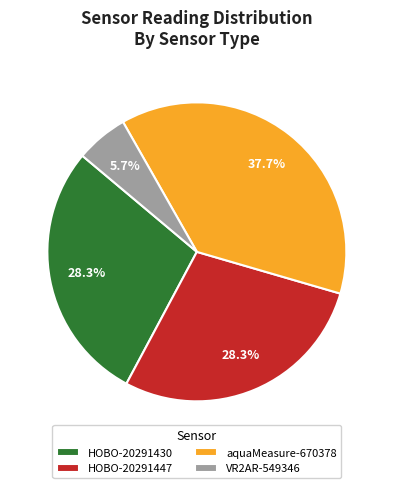

How many slices are in this pie chart?

4